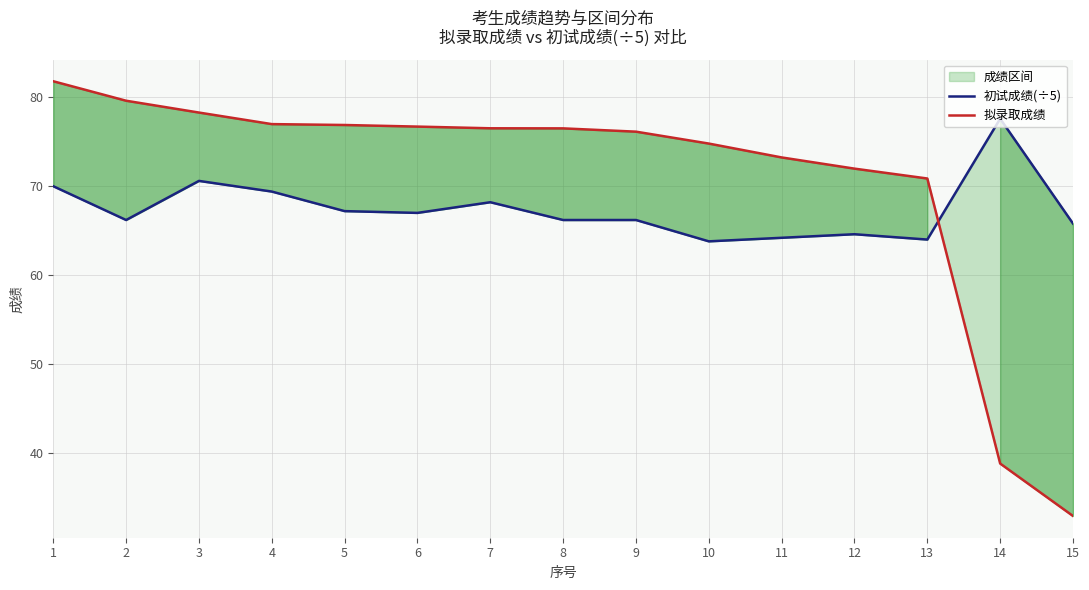

What is the maximum value for 初试成绩(÷5)?

77.6